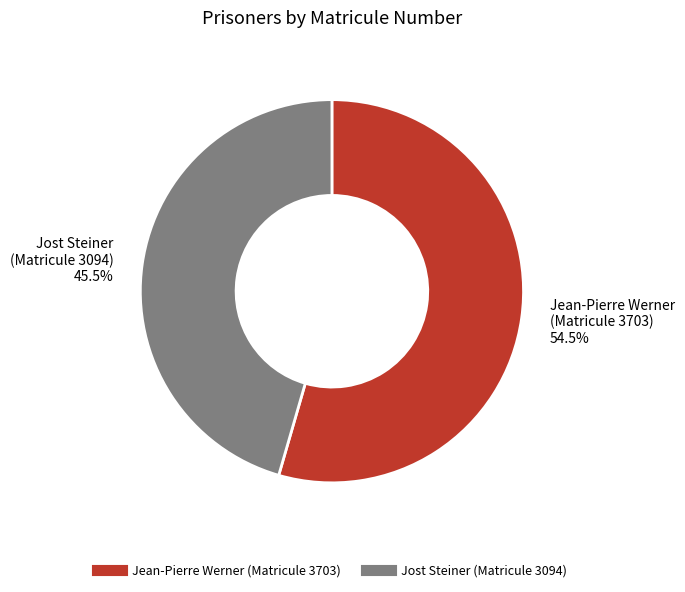

Is there a majority slice in this chart?

Yes